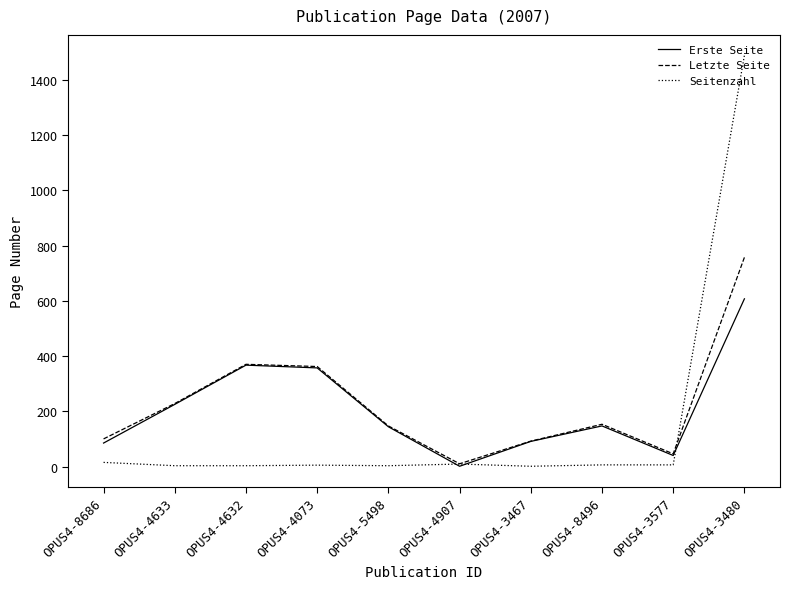

Which series has the largest range (max minus min)?

Seitenzahl